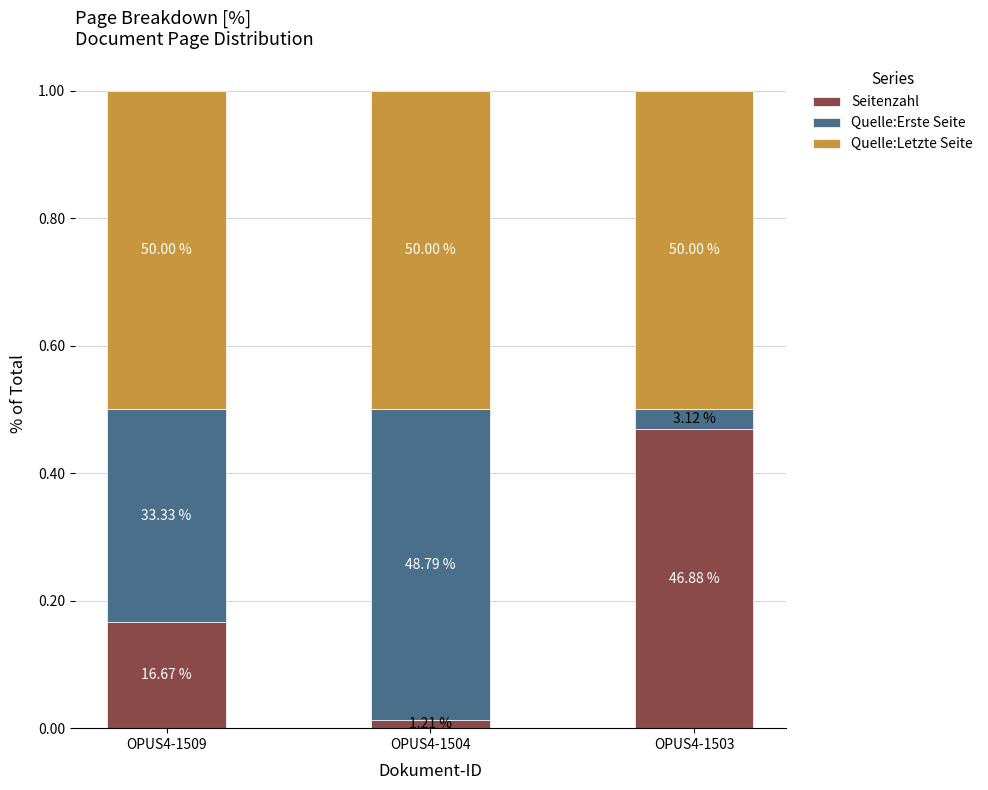

Are the bars grouped side by side (vs. stacked)?

No